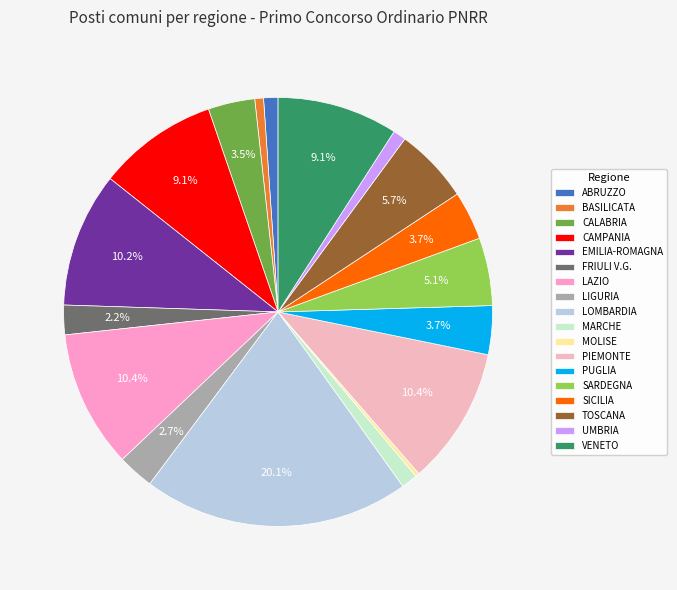

How much of the chart is everything except BASILICATA?

99.3%